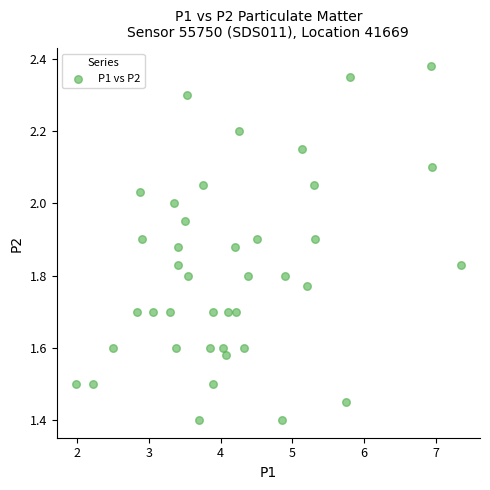

What is the range of X values (max minus min)?

5.4